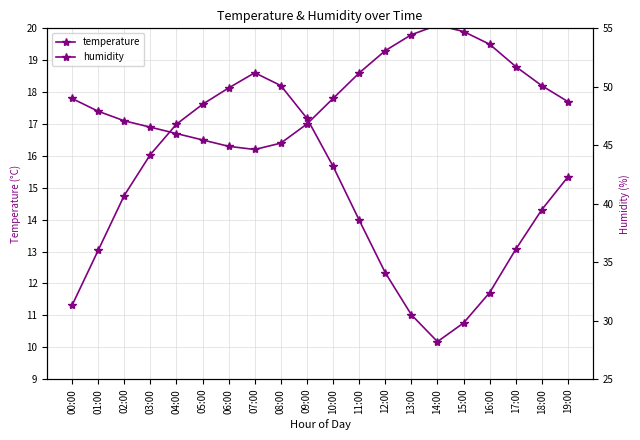

Which label corresponds to the smallest value in the chart?

07:00